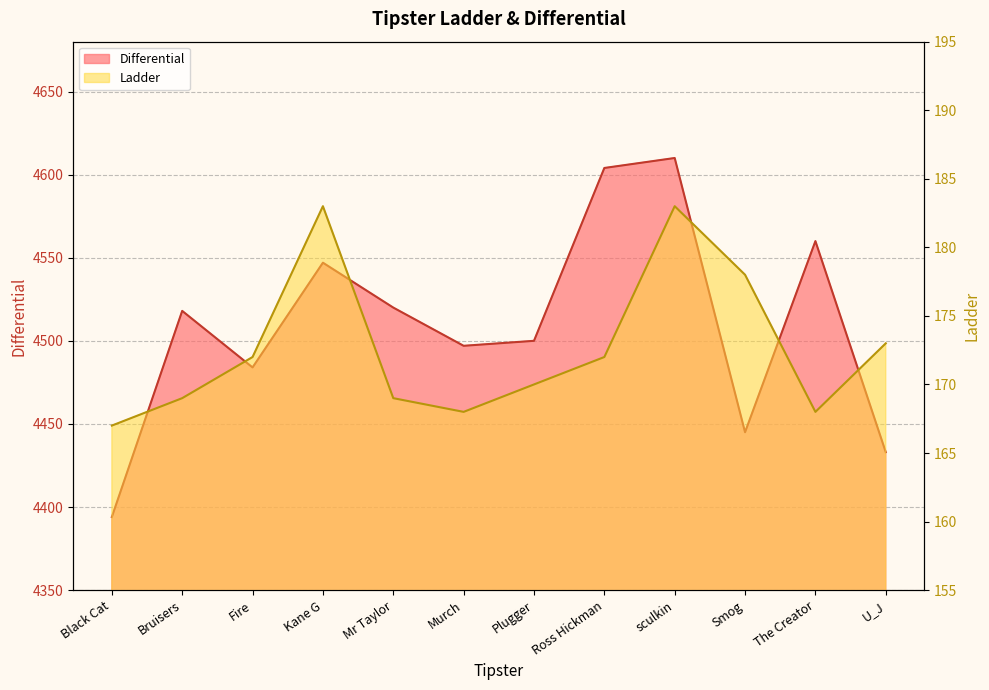

What are all the series names shown in the legend?

Differential, Ladder